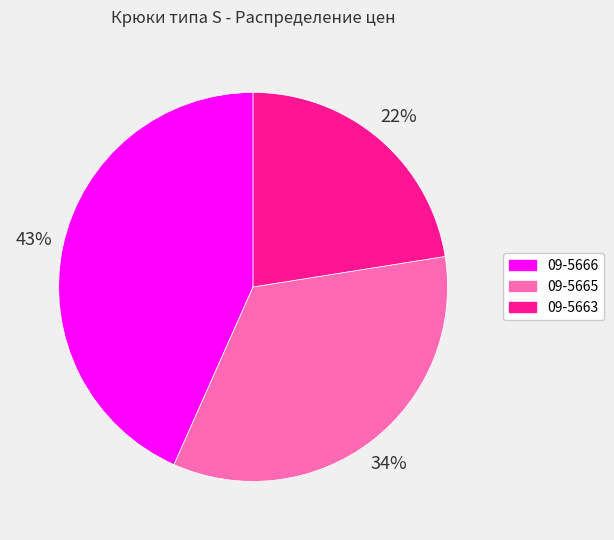

Which has a higher value, 09-5663 or 09-5665?

09-5665